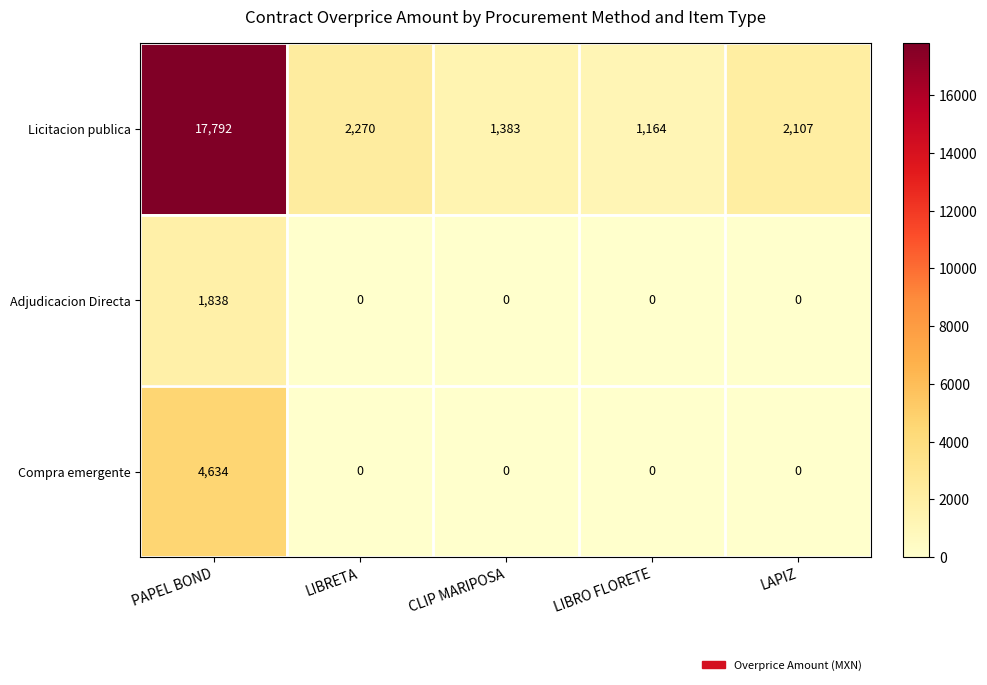

How many series are shown in this chart?

3